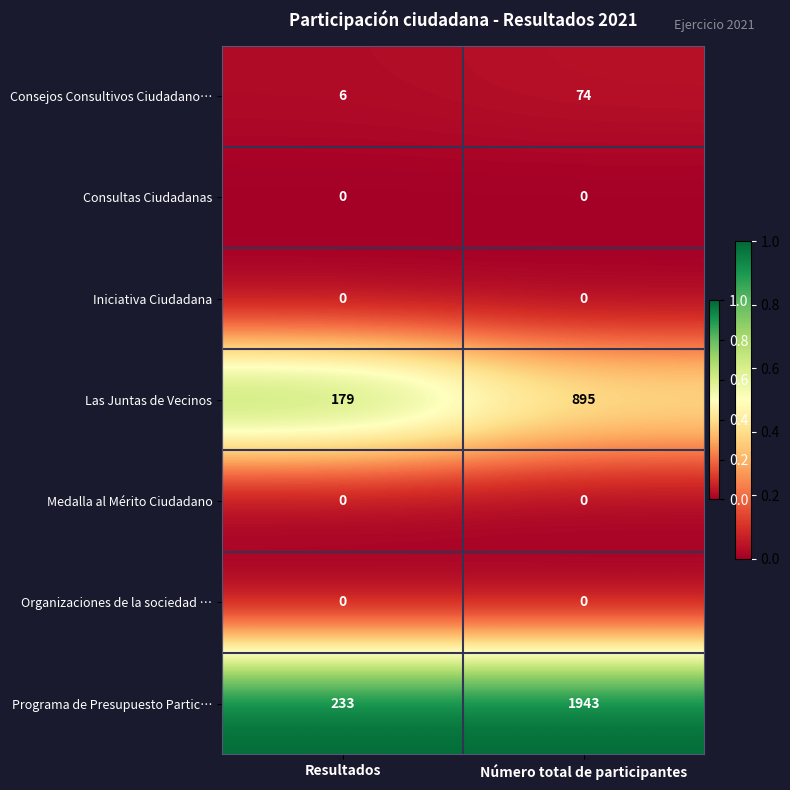

Which series has the largest range (max minus min)?

Programa de Presupuesto Partic…